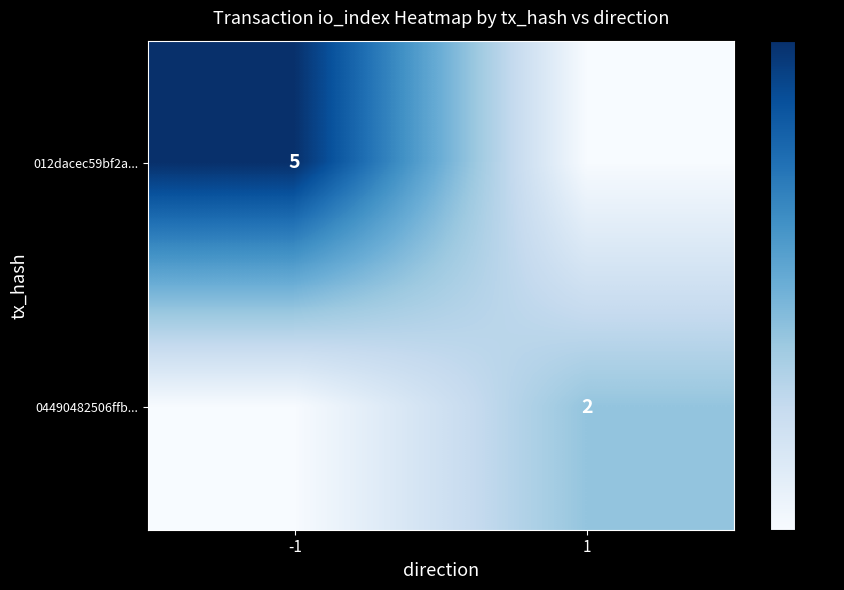

True or false: 012dacec59bf2a... has a value of 5 at -1.

True